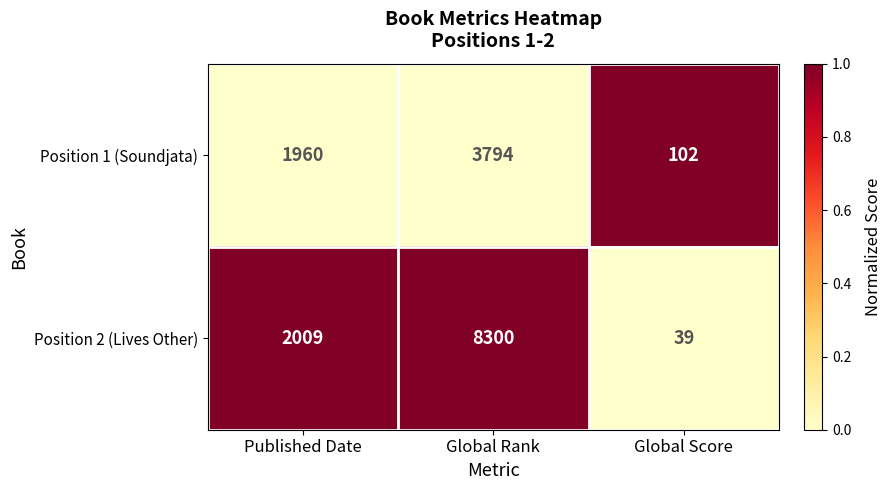

Is it true that Position 1 (Soundjata) equals 3794 at Global Rank?

True